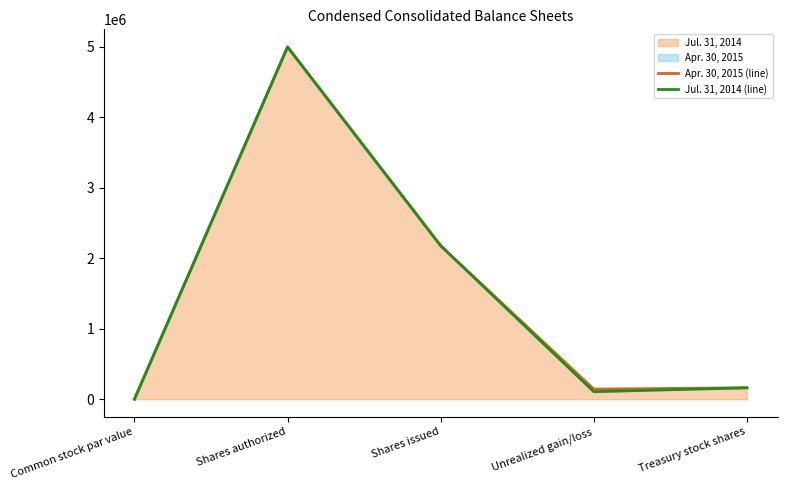

In Jul. 31, 2014 (line), how many points are higher than both neighbors (excluding endpoints)?

1